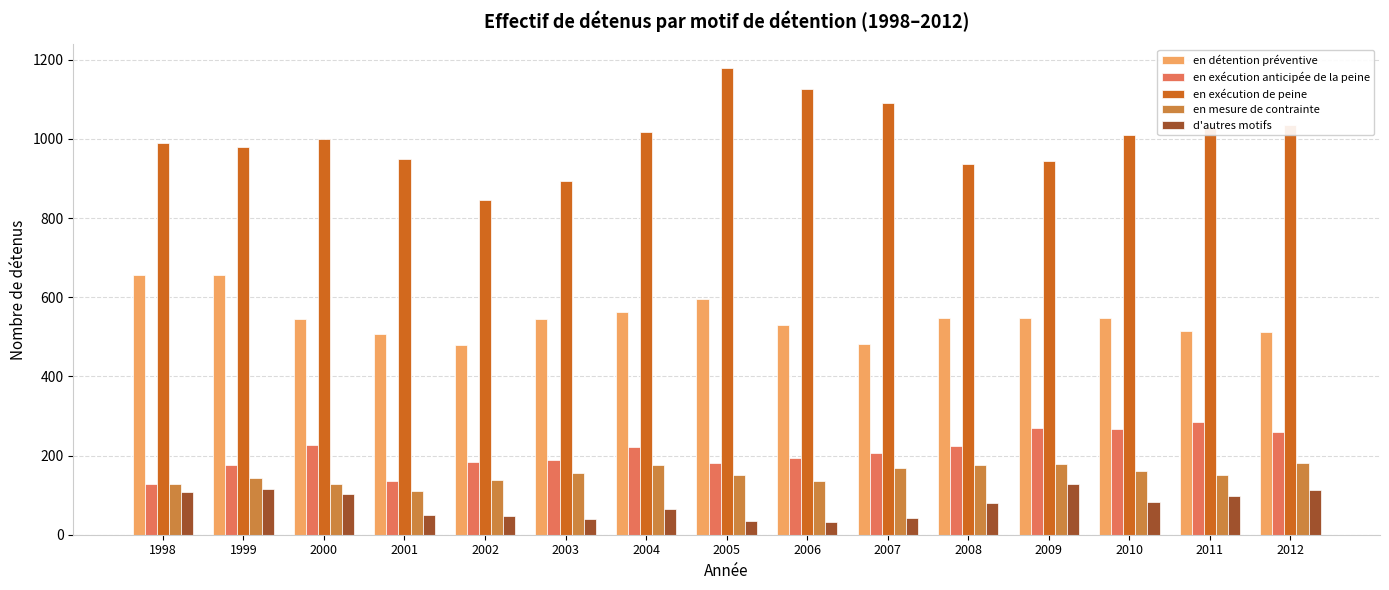

What is the total value across all series at 2002?

1694